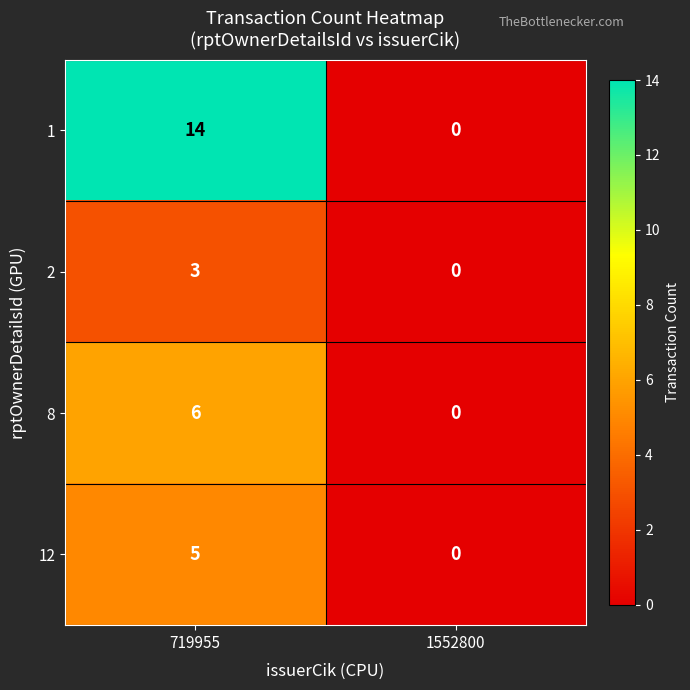

Which series changed the most between 719955 and 1552800?

1